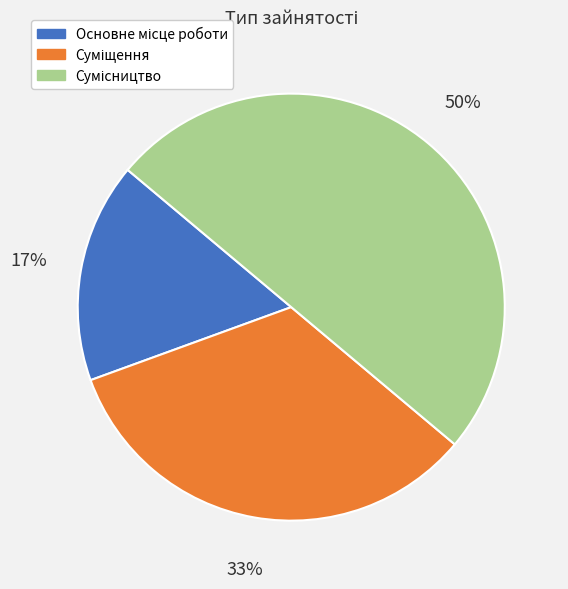

To the nearest percent, what is the average slice percentage?

33%